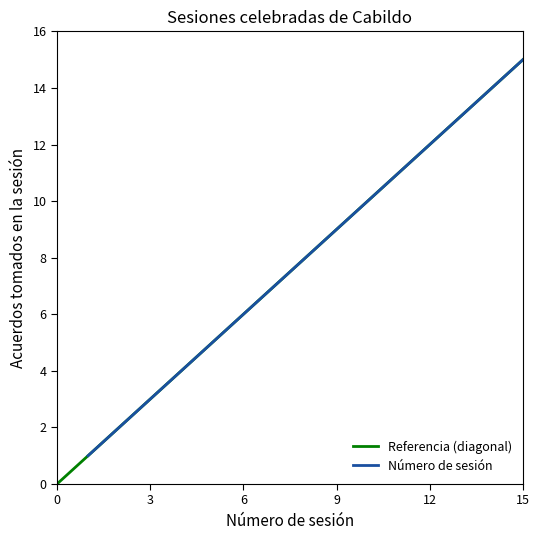

Reading left to right, extract all data points from this chart.

1	2	3	4	5	6	7	8	9	10	11	12	13	14	15